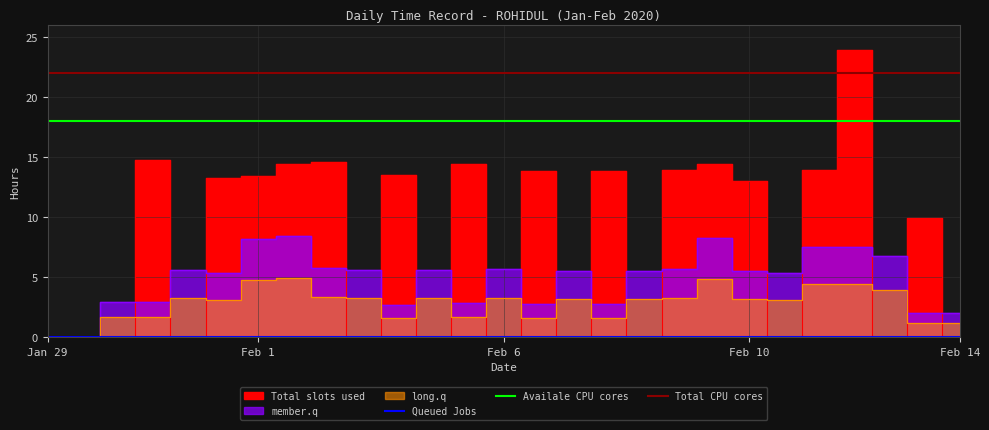

How many interior local peaks does the Total Work series have?

12